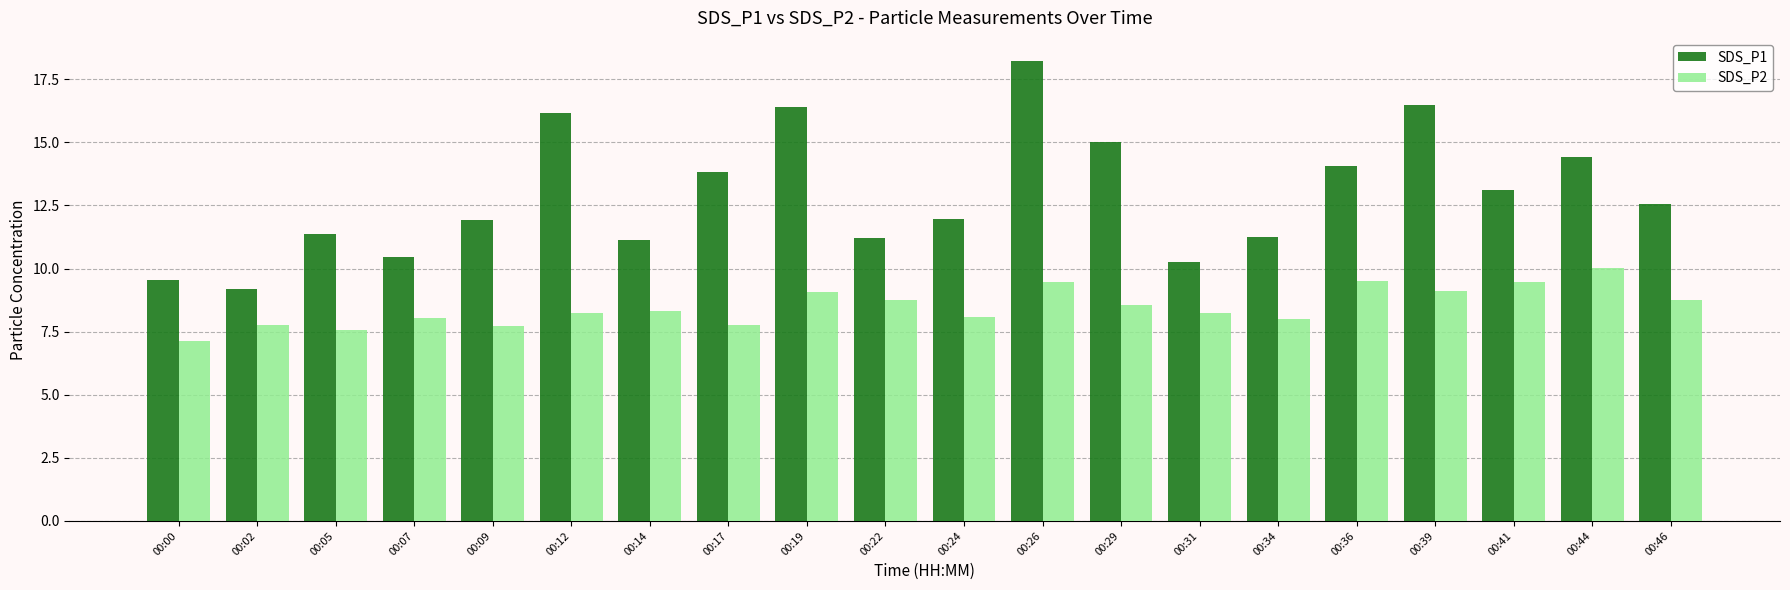

Which series has the widest spread of values?

SDS_P1